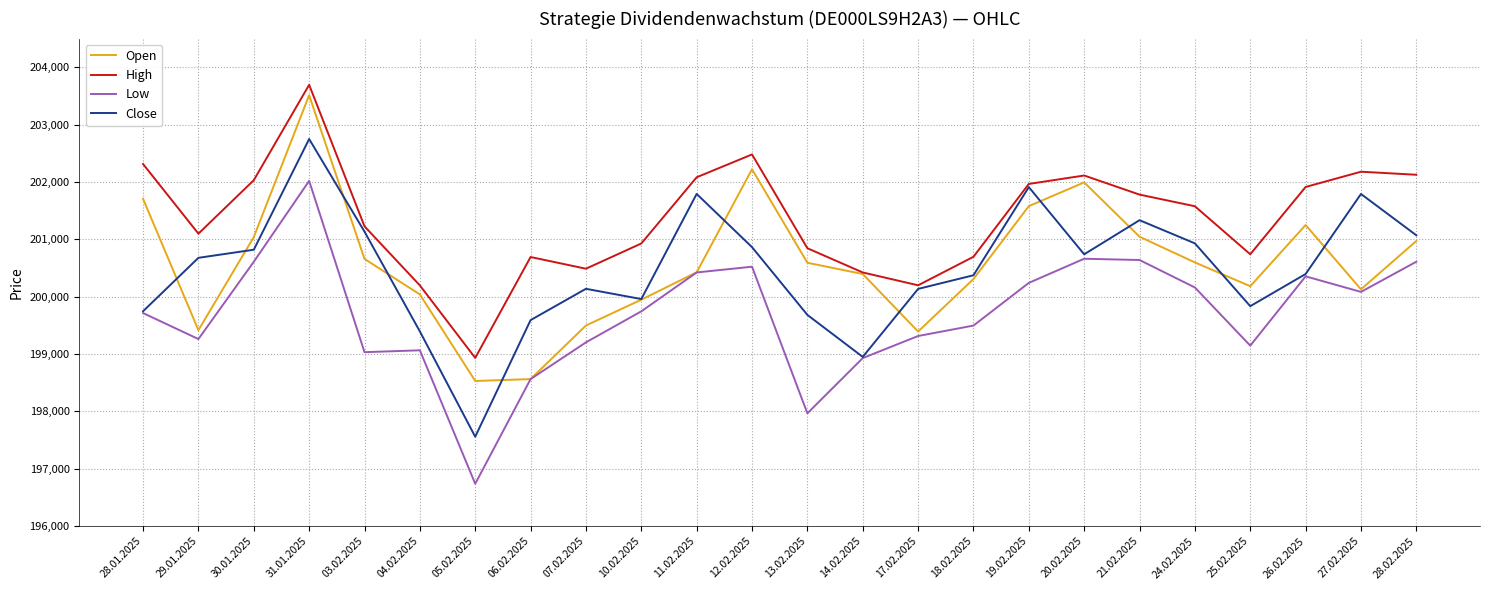

Where does the Low series first go above 199745?

30.01.2025